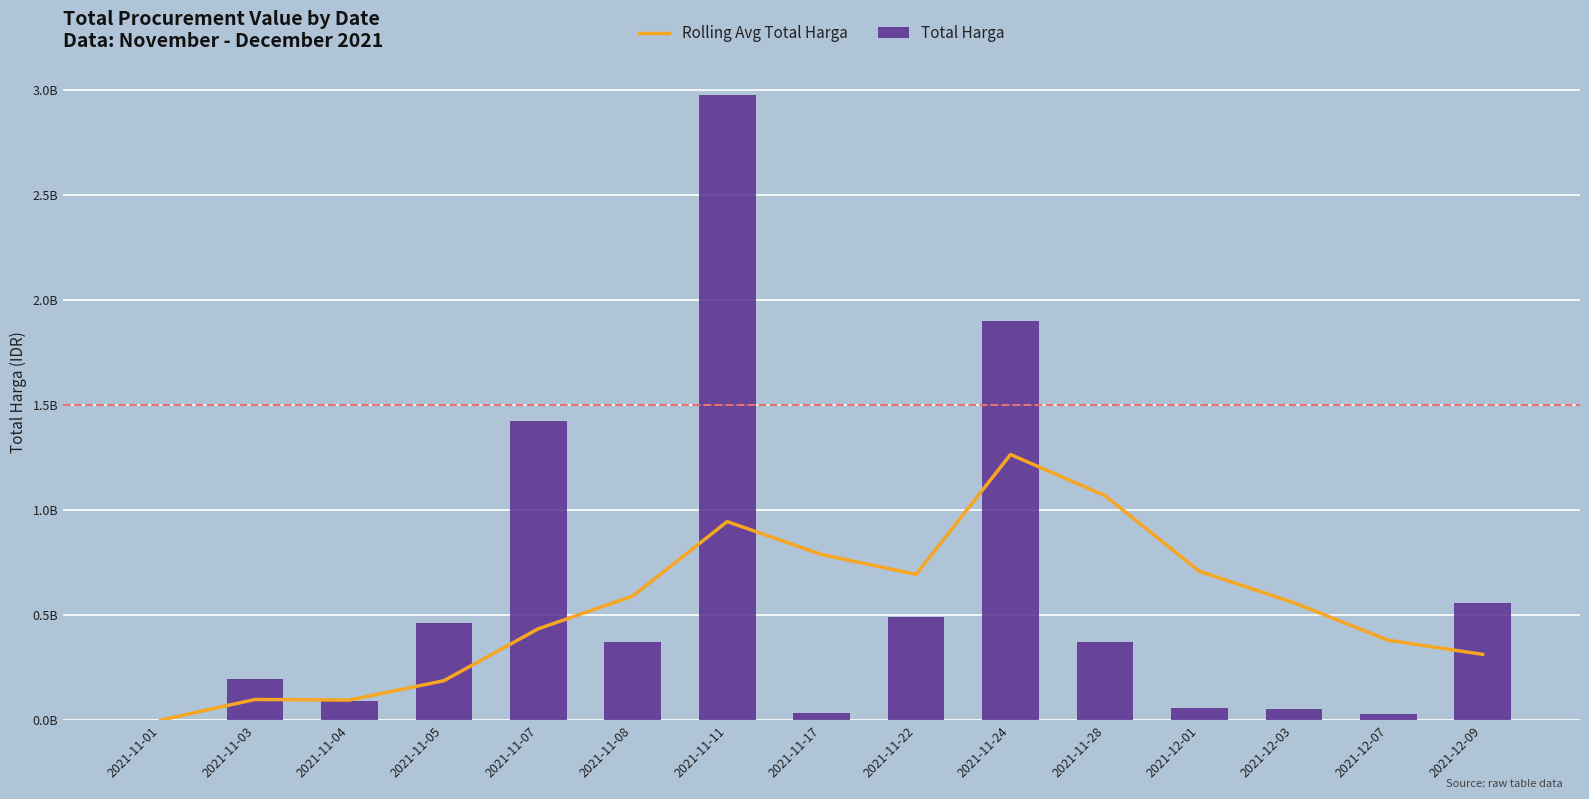

What value does the Total Harga series have at 2021-12-01, to the nearest 50?

56152800